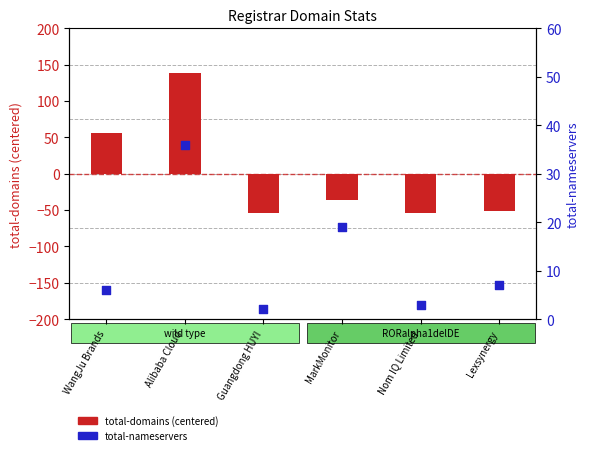

What are all the series names shown in the legend?

total-domains (centered), total-nameservers